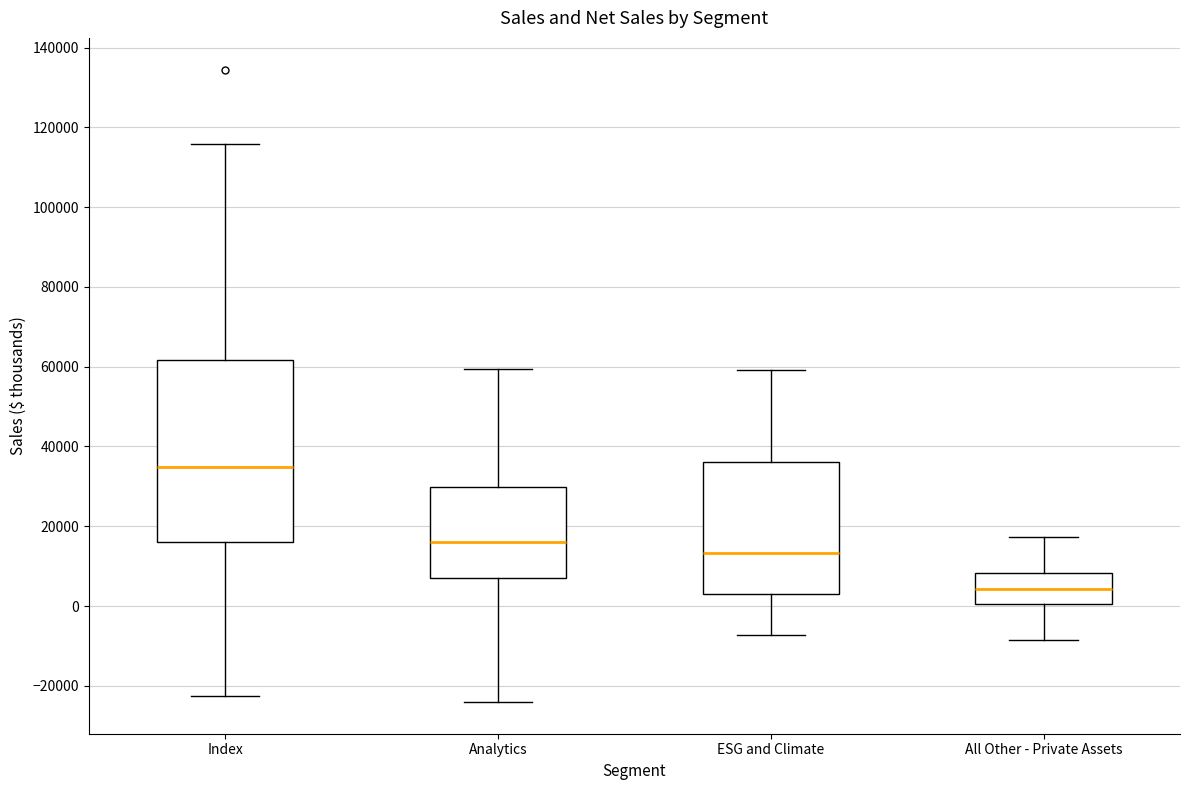

Reading left to right, transcribe this box plot: for each box, give where its median line is, the range the box spans, and where its two whiskers end, as read against the y-axis. The values are not printed on the chart, so give them approximately, as read against the axis.

Index: median 34000, box 16000 to 62000, whiskers -22000 to 116000
Analytics: median 16000, box 8000 to 30000, whiskers -24000 to 60000
ESG and Climate: median 14000, box 4000 to 36000, whiskers -8000 to 60000
All Other - Private Assets: median 4000, box 0 to 8000, whiskers -8000 to 18000